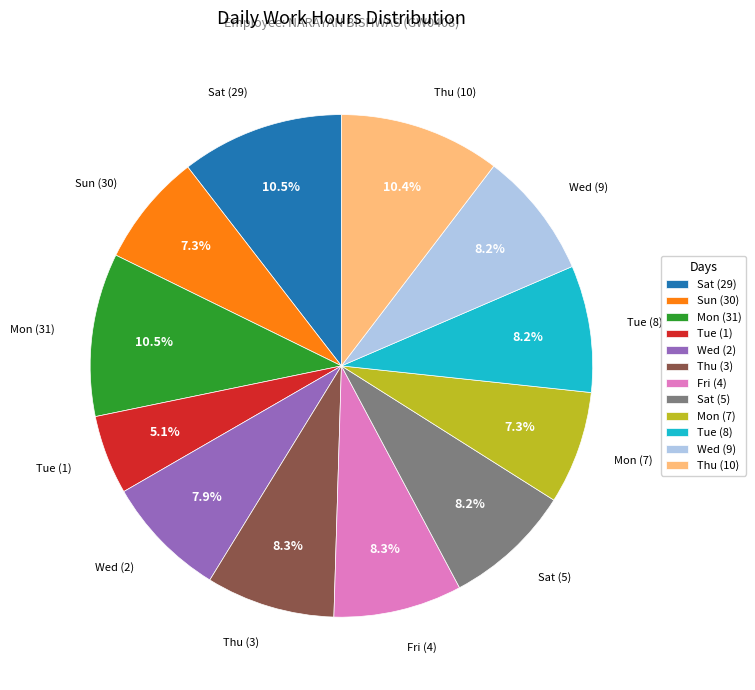

How many segments does this pie chart have?

12